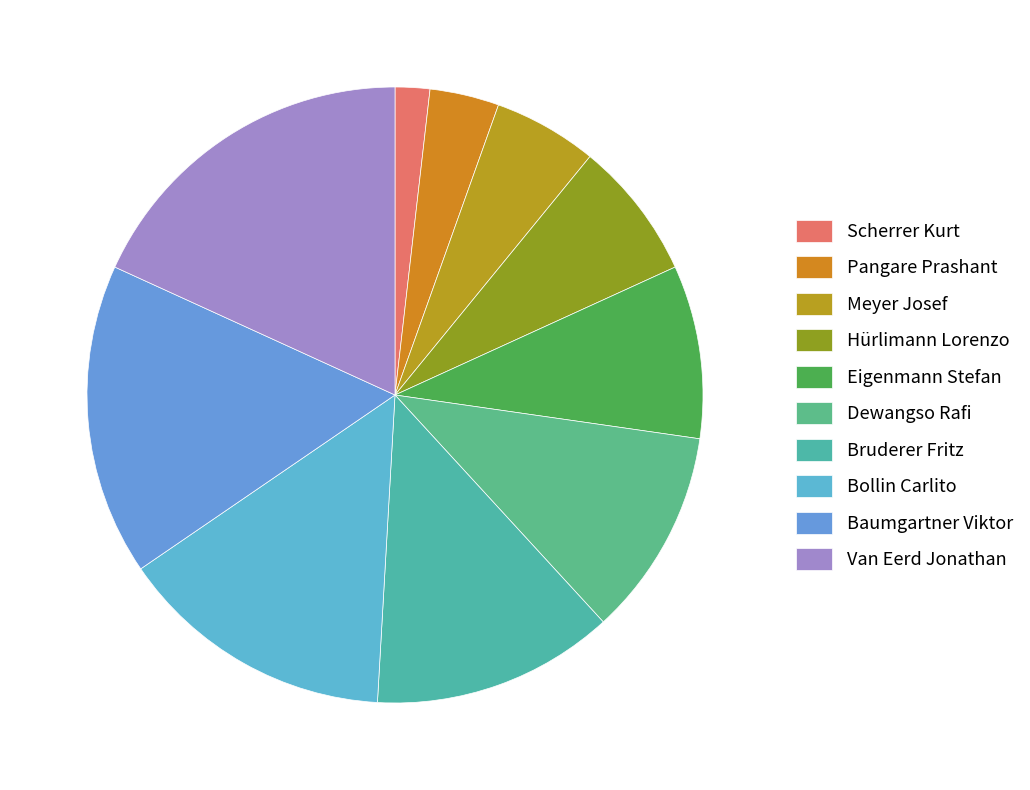

What is the change in value from Scherrer Kurt to Bruderer Fritz?

+6